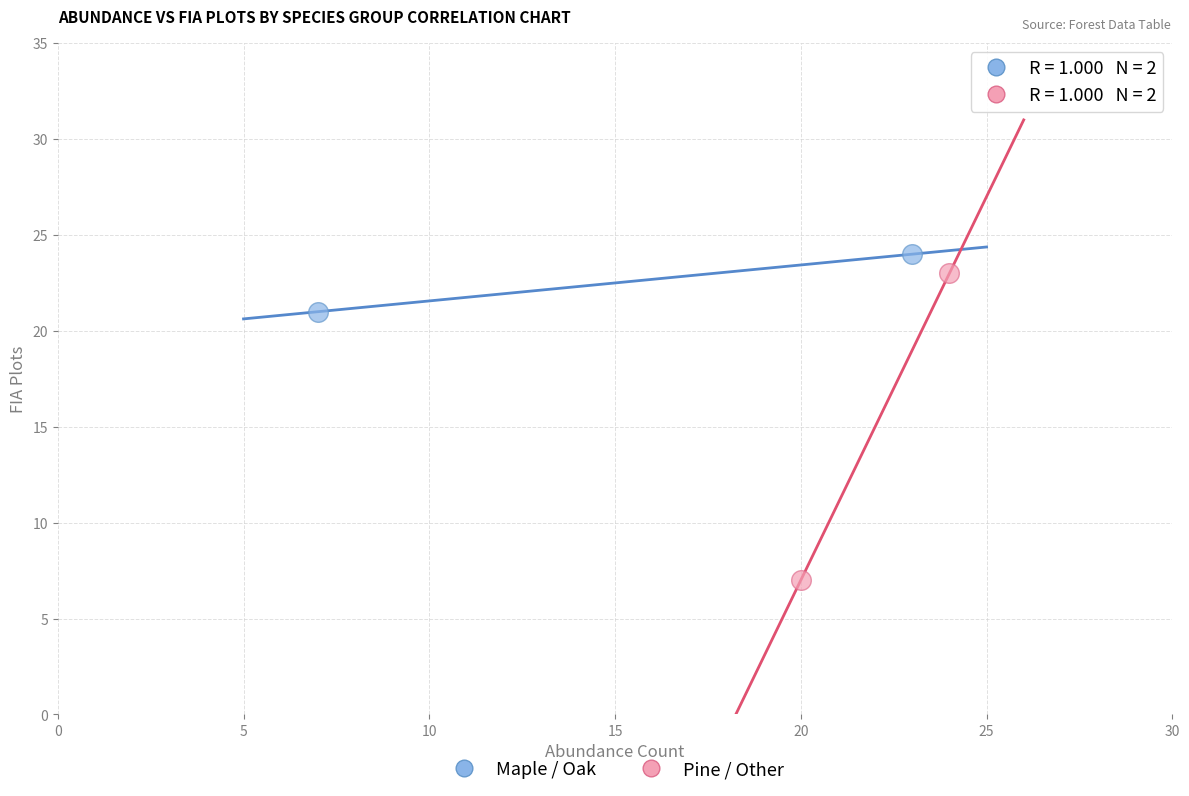

Which series reaches the minimum Y coordinate?

Pine / Other